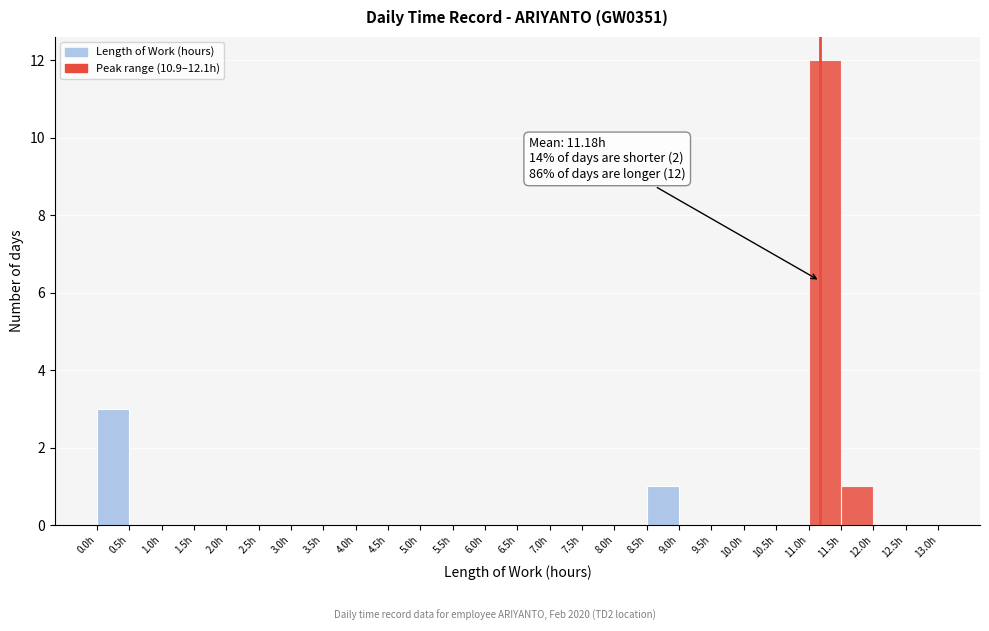

Over which range of the x-axis is the bar tallest?

11.0 to 11.5